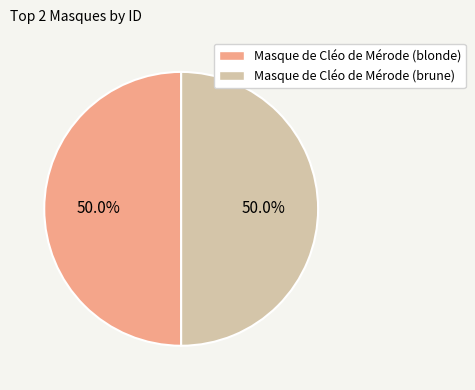

The Masque de Cléo de Mérode (brune) slice represents 42% of the pie. True or false?

False